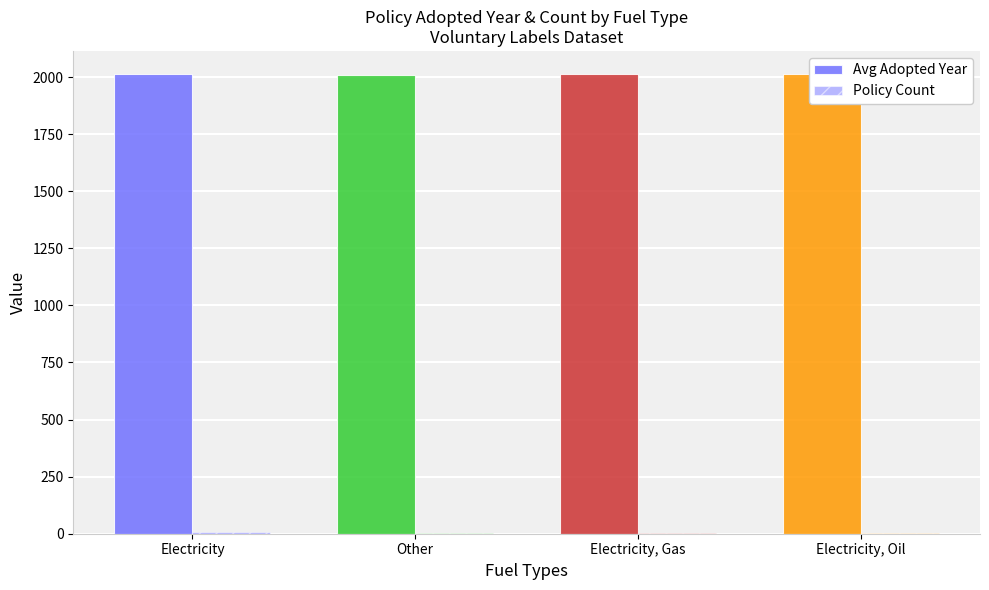

Reading left to right, transcribe all the data shown in this chart.

Avg Adopted Year: 2013	2008	2014	2014
Policy Count: 8	2	1	1